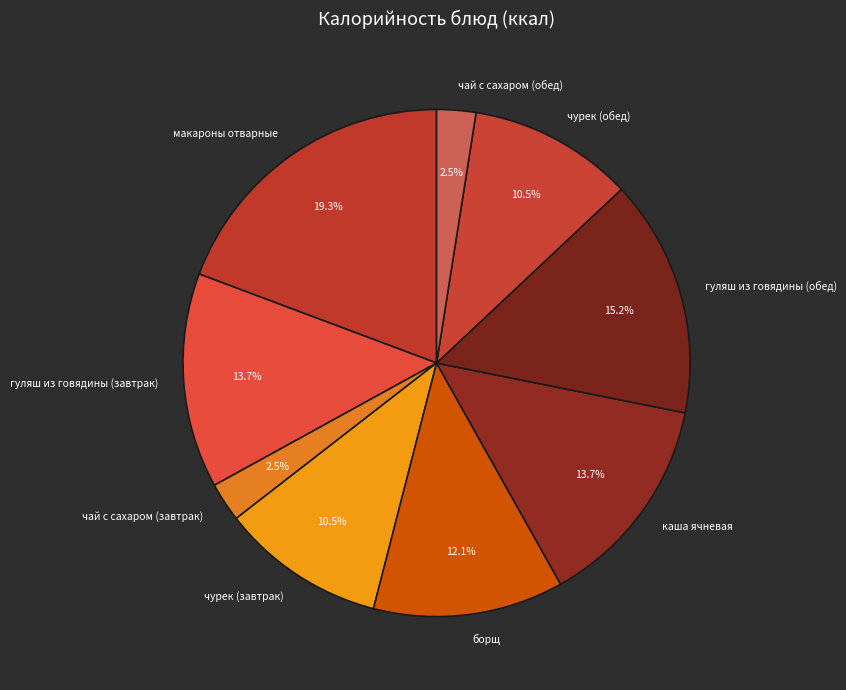

How many segments does this pie chart have?

9